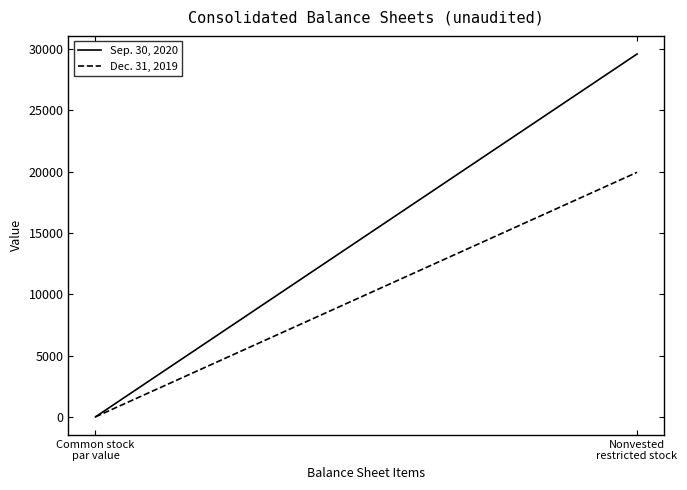

Which category has the lowest value across all series?

Common stock
par value